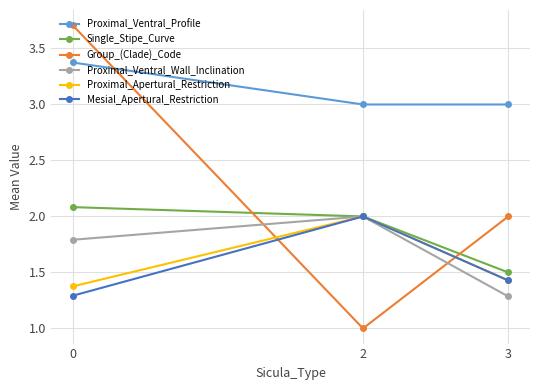

List the labels in order of Group_(Clade)_Code value, smallest first.

2, 3, 0